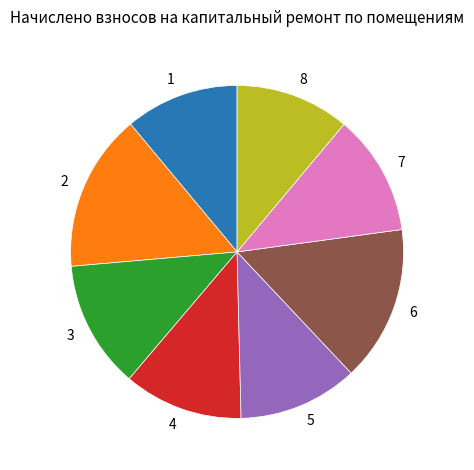

Is there a majority slice in this chart?

No